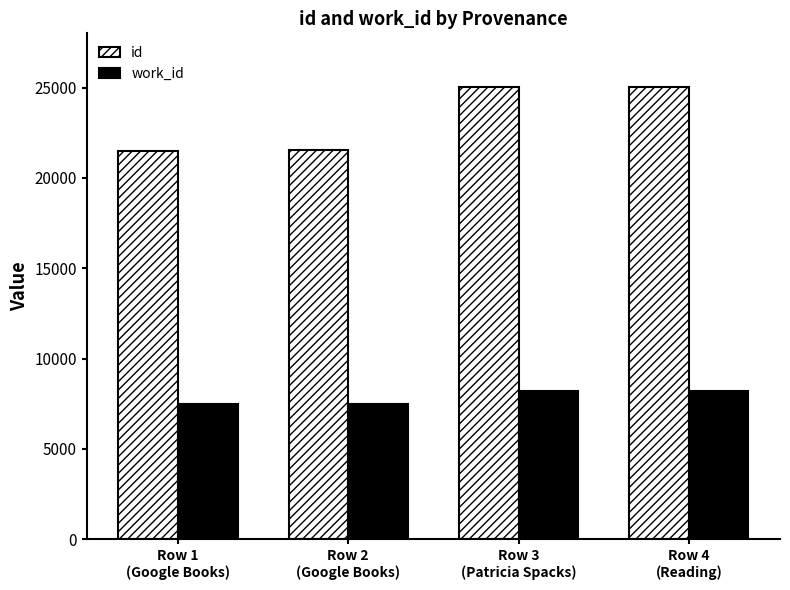

How many data points in work_id are less than 8209?

2